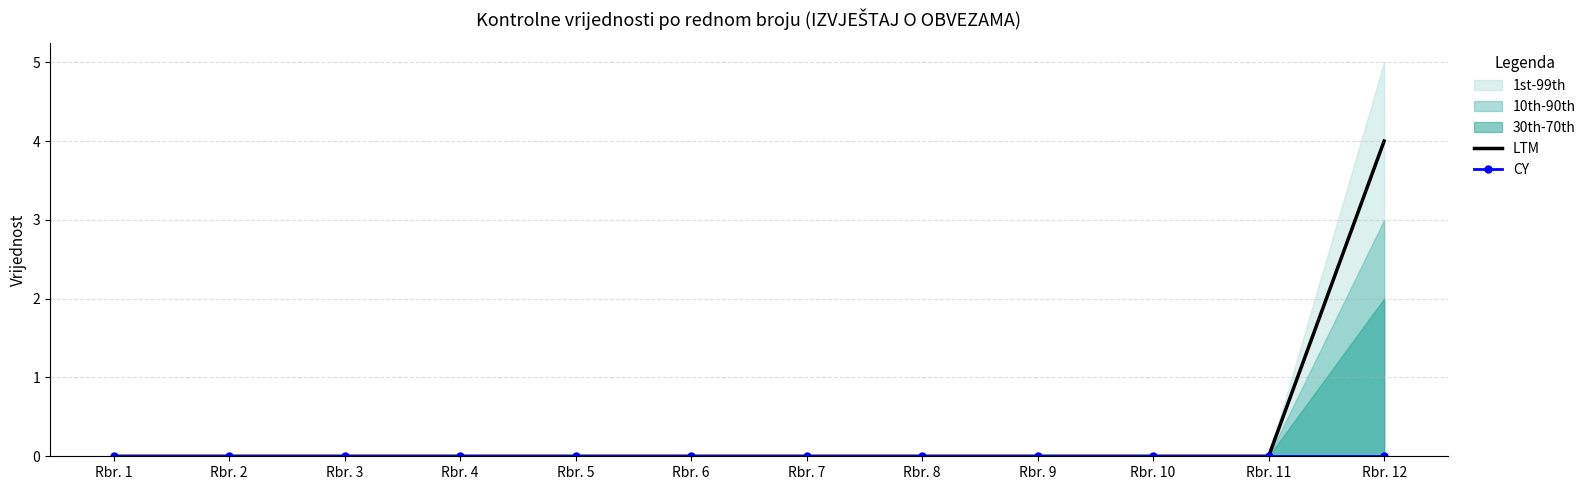

How many values in the LTM series exceed 0?

1